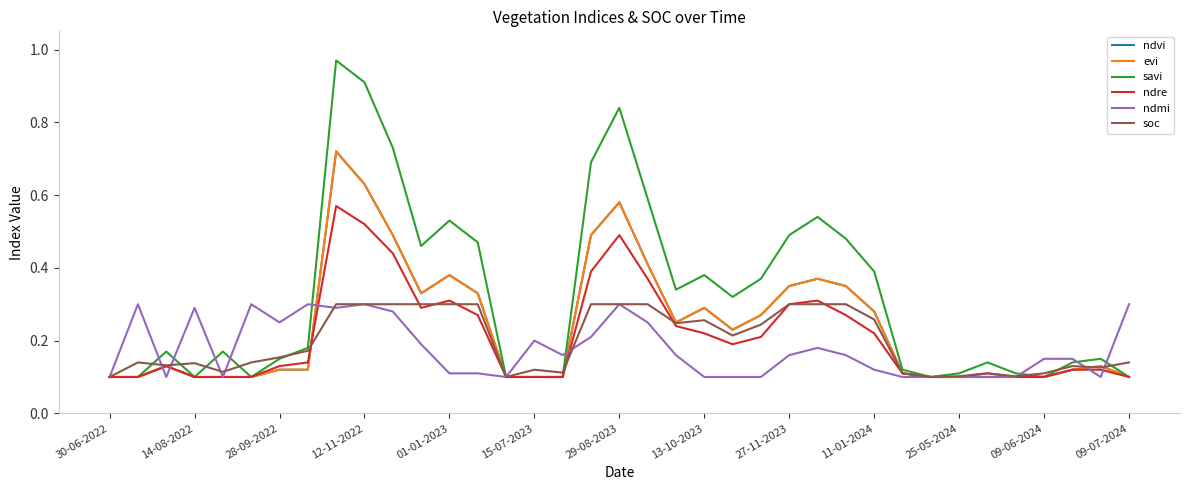

What is the highest value of the soc series?

0.3